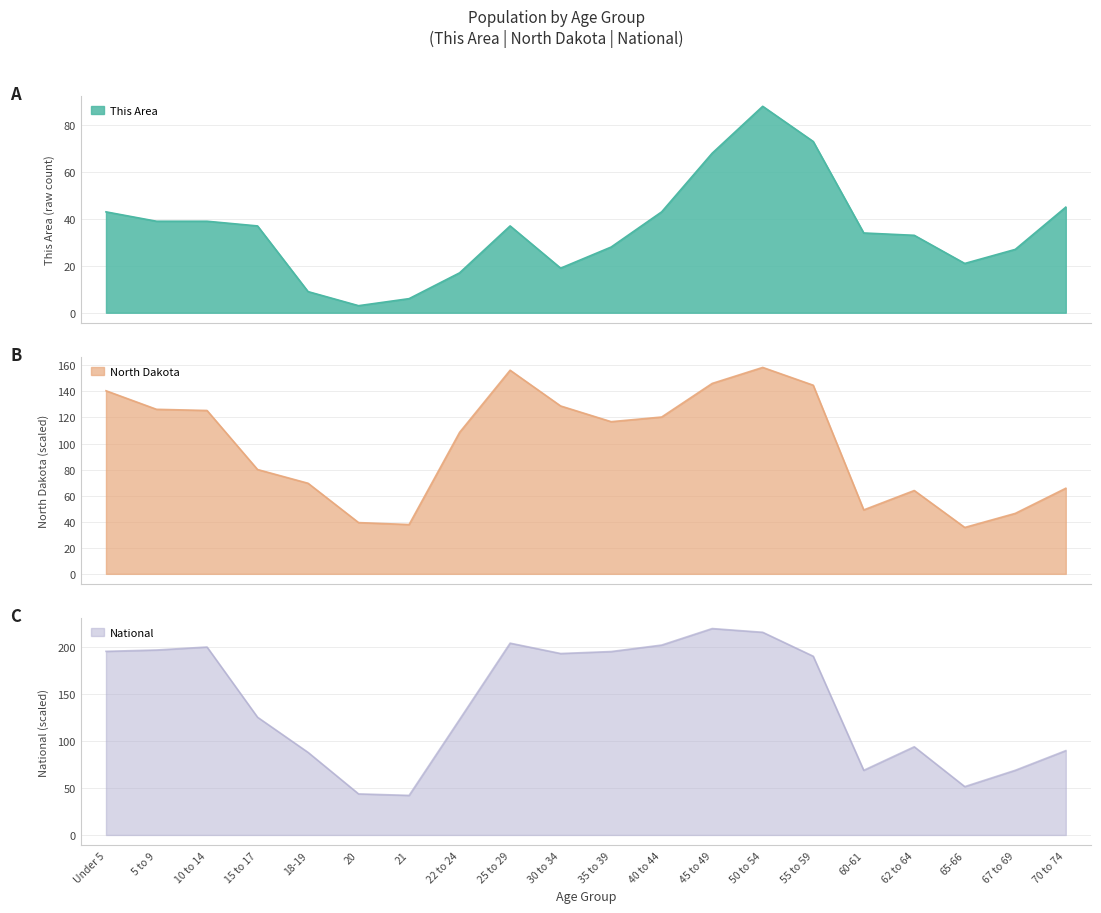

Is the value of National at 70 to 74 greater than the value of North Dakota at 5 to 9?

No